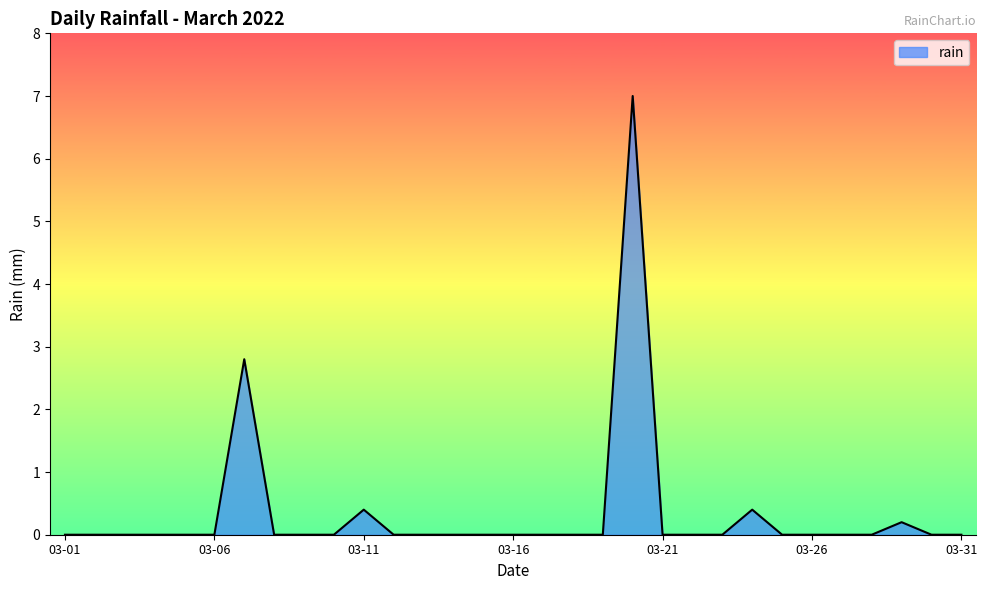

What is the average value?

0.3